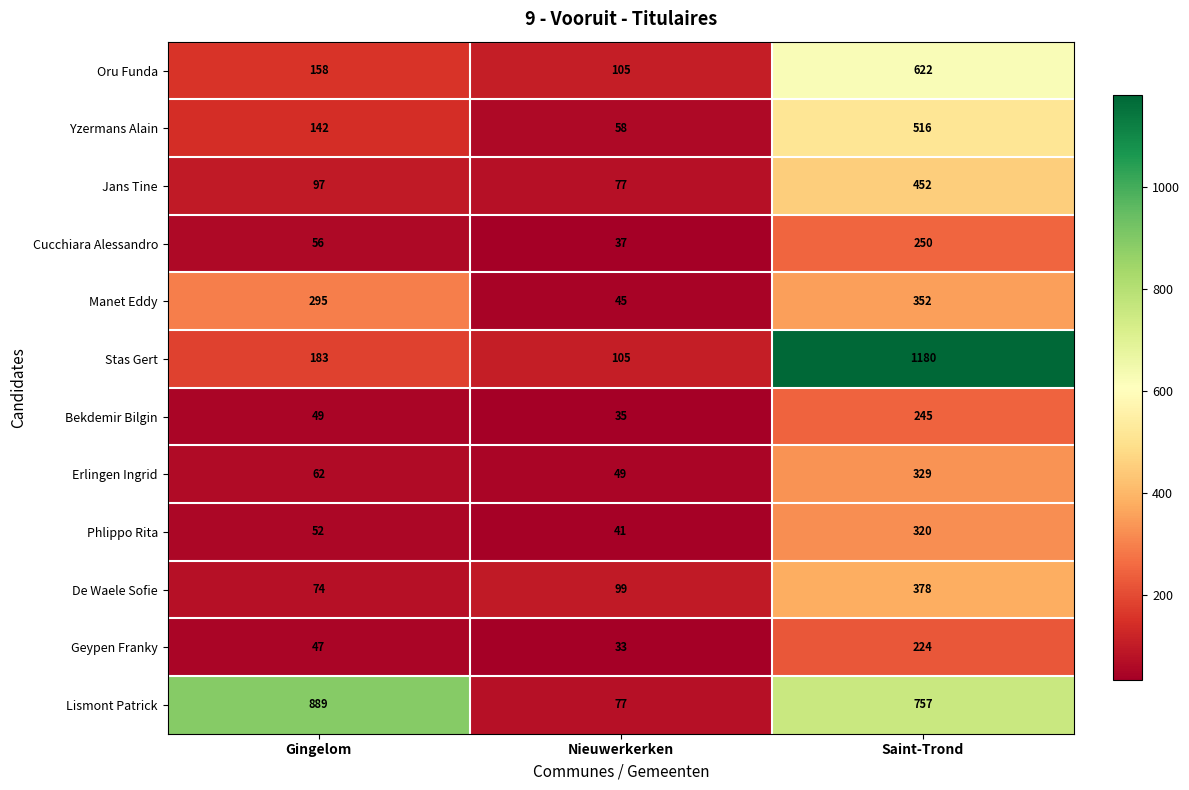

How many data points does each series have?

3